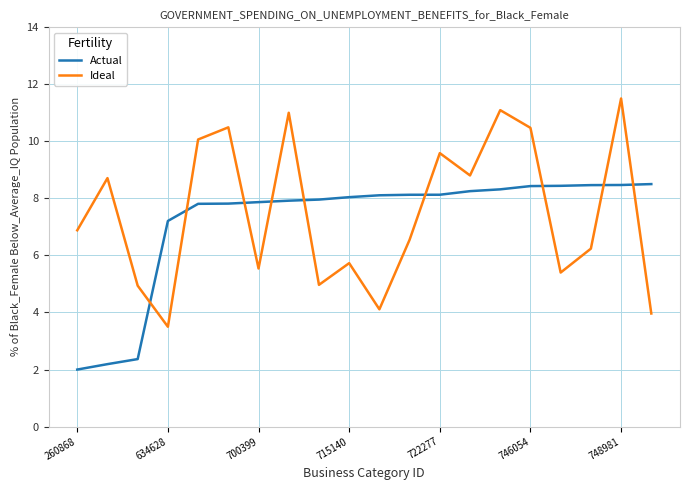

Which series has the largest range (max minus min)?

Ideal